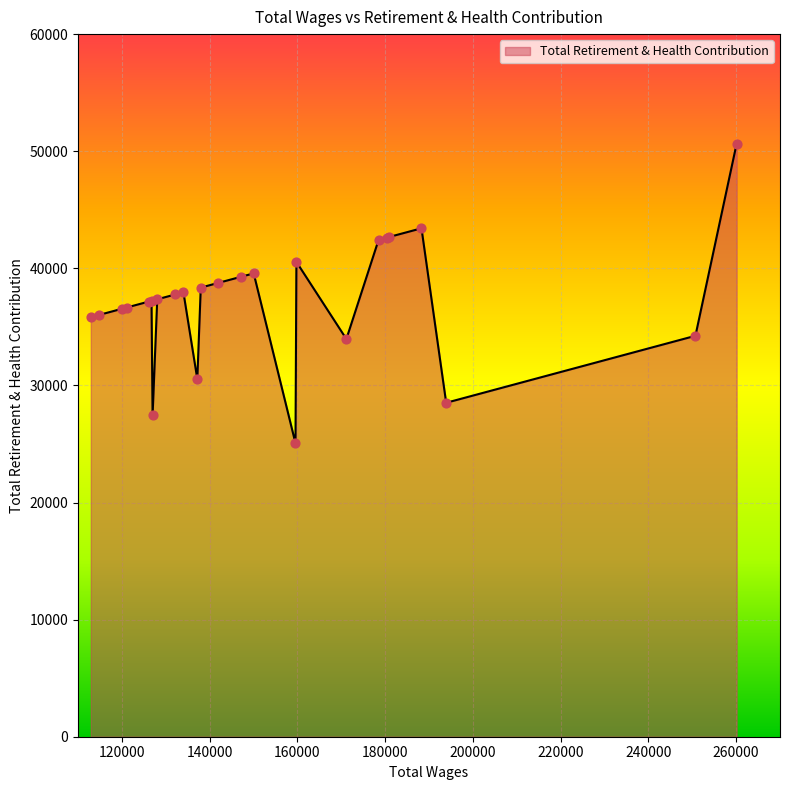

What is the difference between the maximum and minimum values?

25591